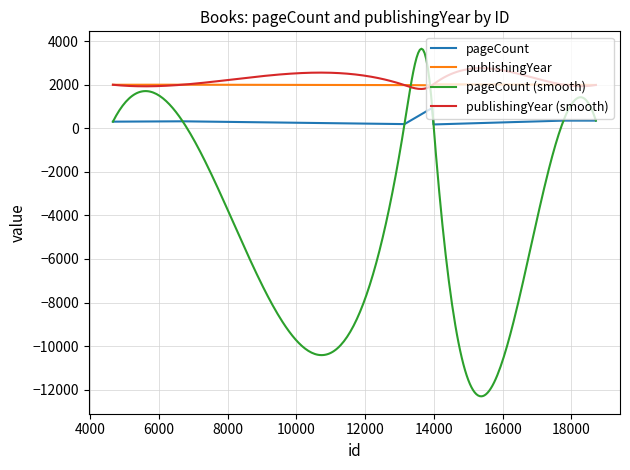

True or false: publishingYear and pageCount intersect in this chart.

False